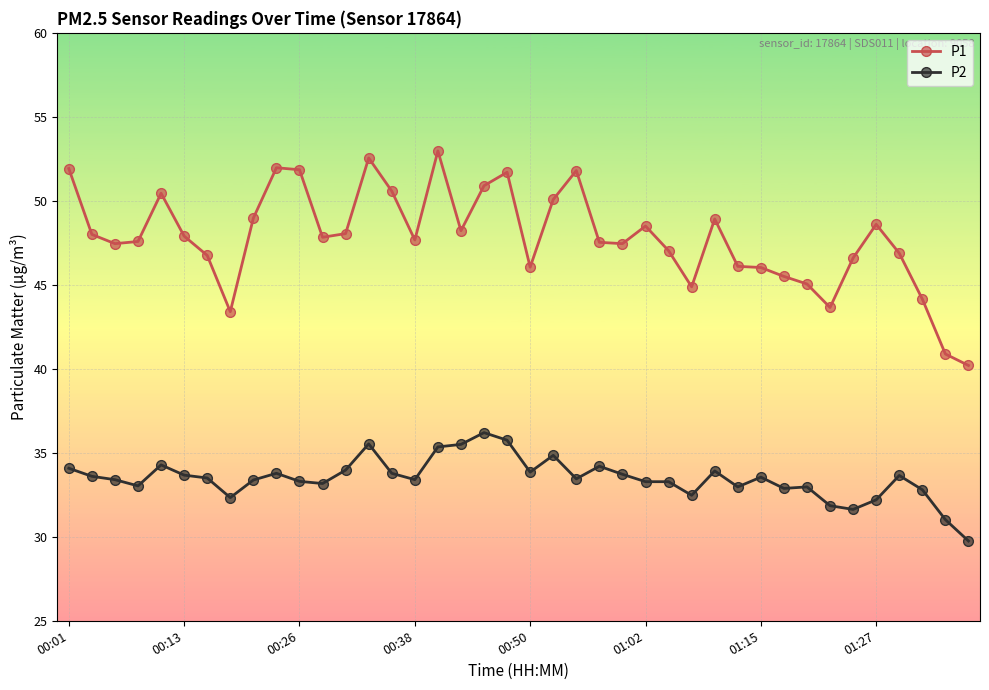

True or false: P1 and P2 intersect in this chart.

False